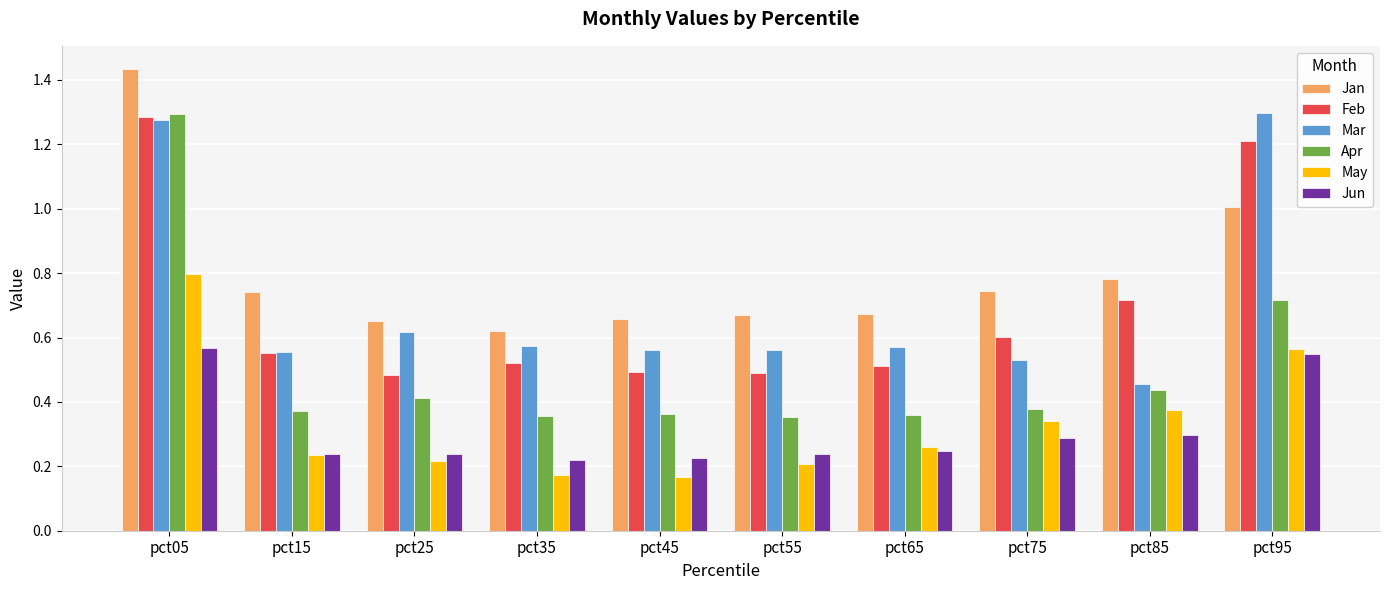

What is the sum of all Jan values?

8.0